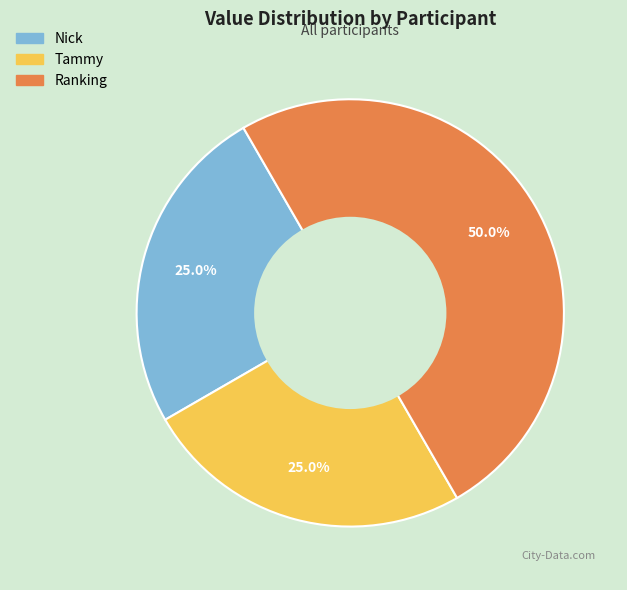

How many segments does this pie chart have?

3